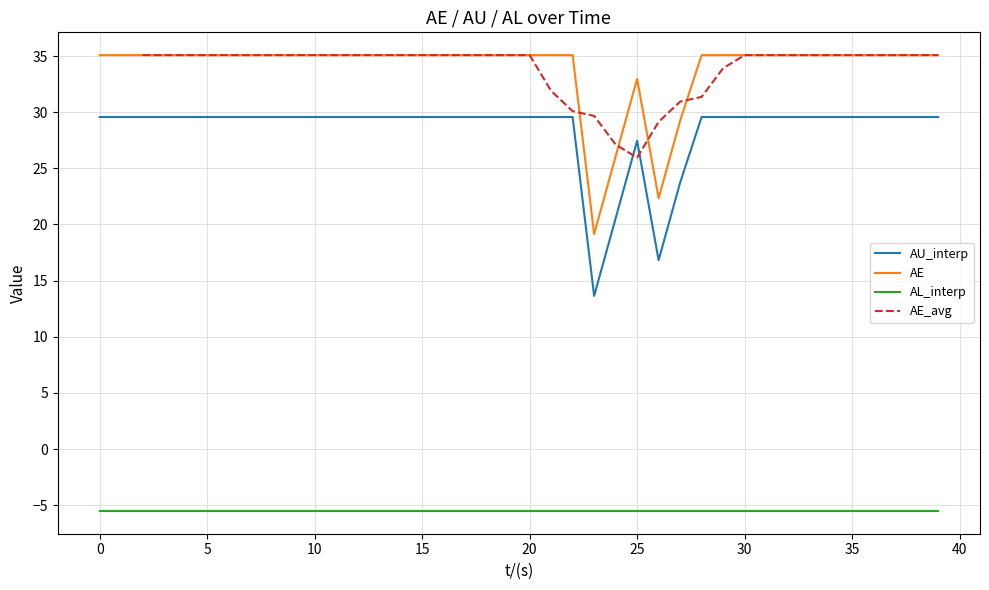

What is the minimum value for AE?

19.2